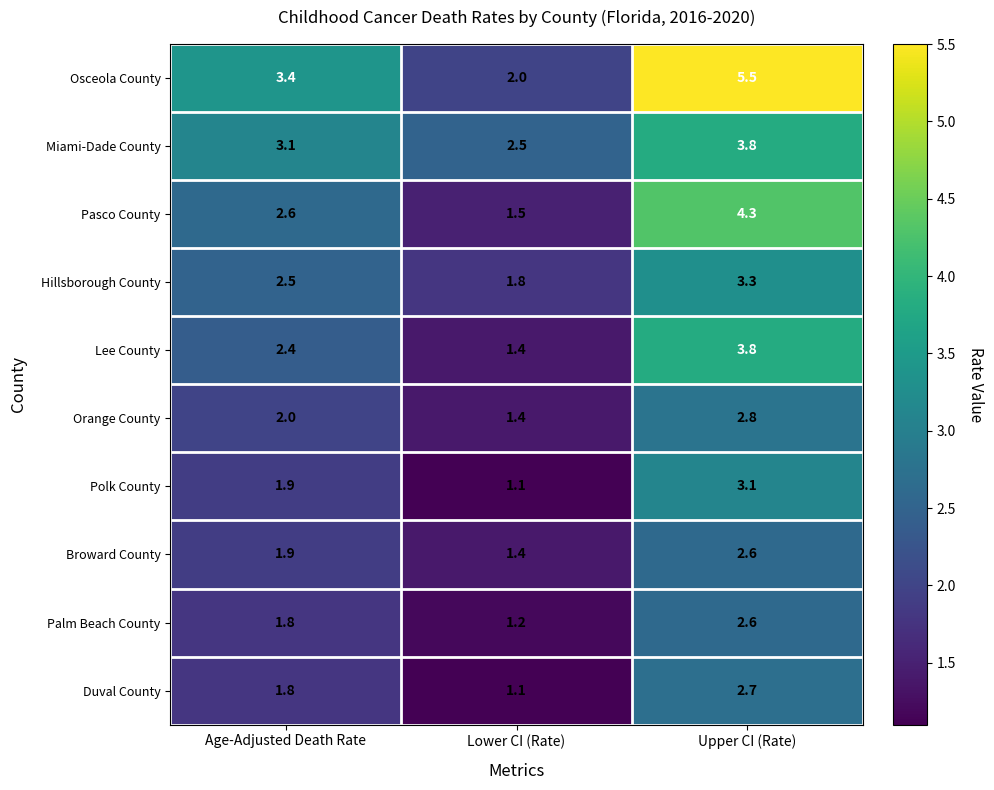

What is the difference between the maximum and minimum values in the Osceola County series?

3.5